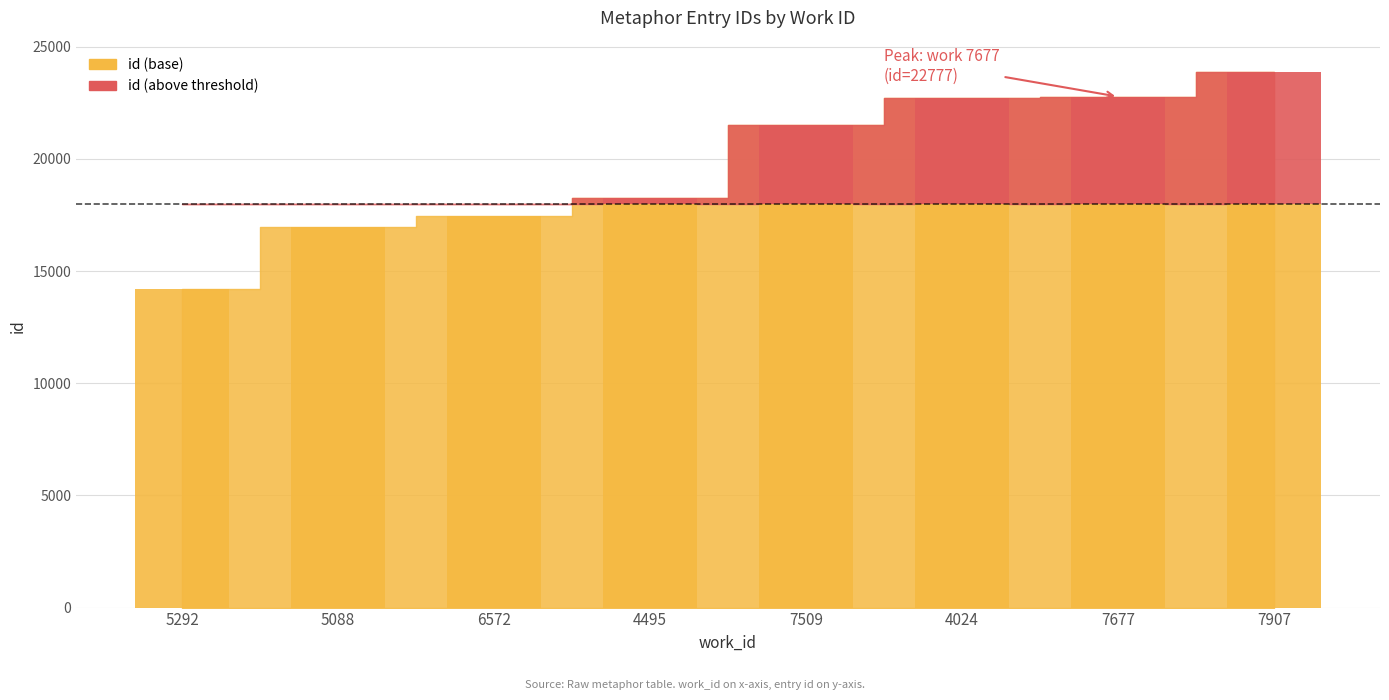

Is it true that the value at 4495 is 28714?

False